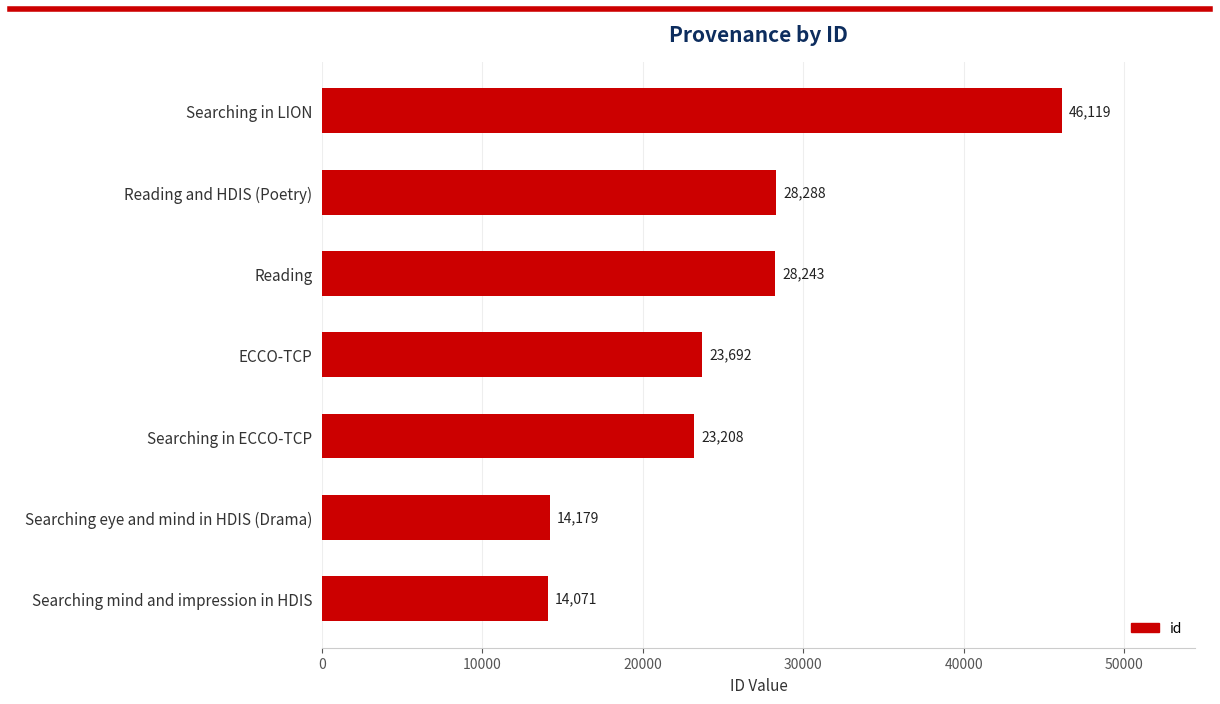

Is it true that the value at Reading and HDIS (Poetry) is 16560?

False